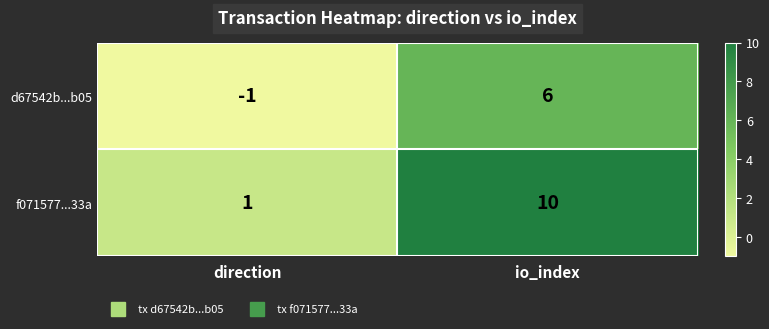

Which series has the largest total across all categories?

f071577...33a